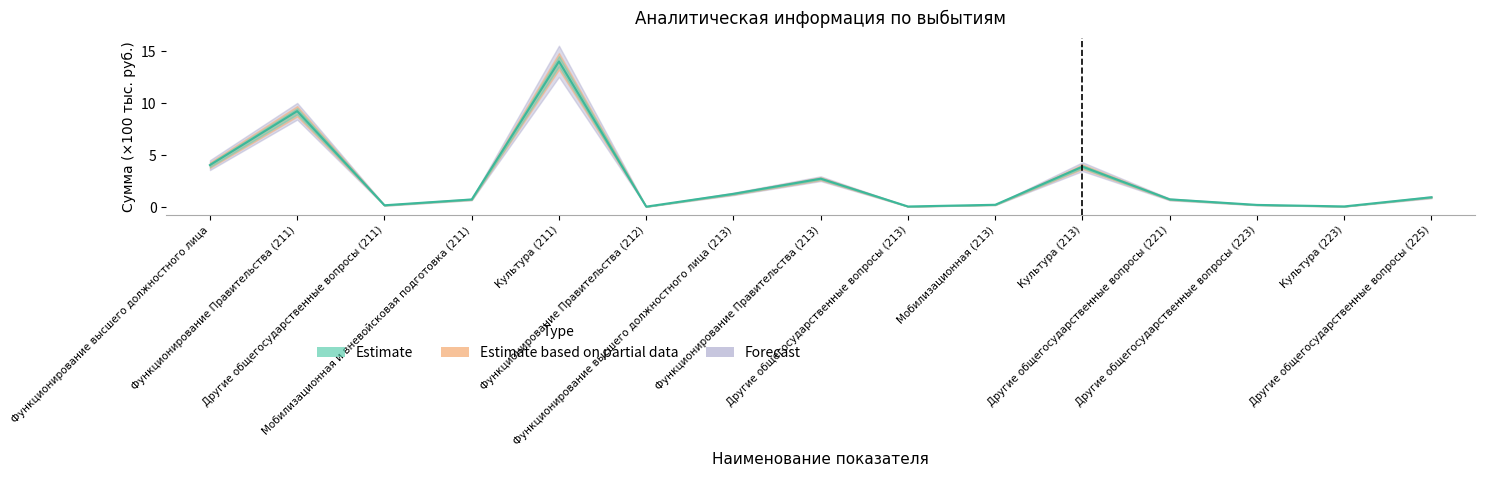

What is the difference between the maximum and second lowest values in the Estimate based on partial data series?

13.9